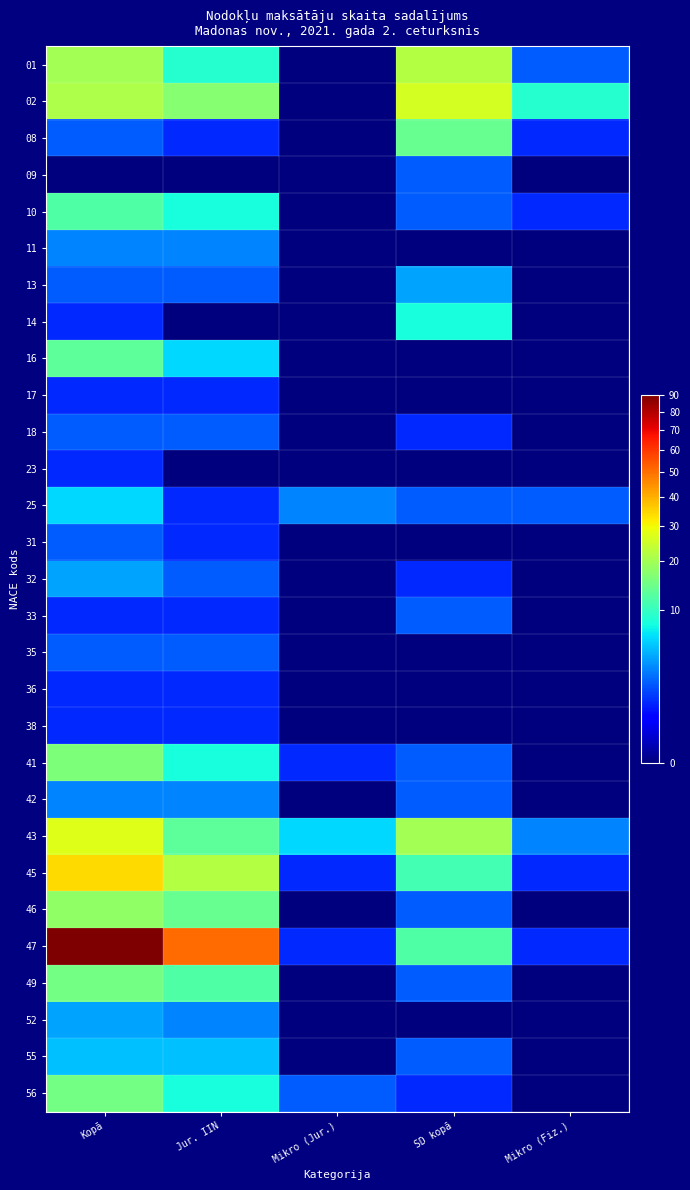

How many distinct data groups are displayed?

29